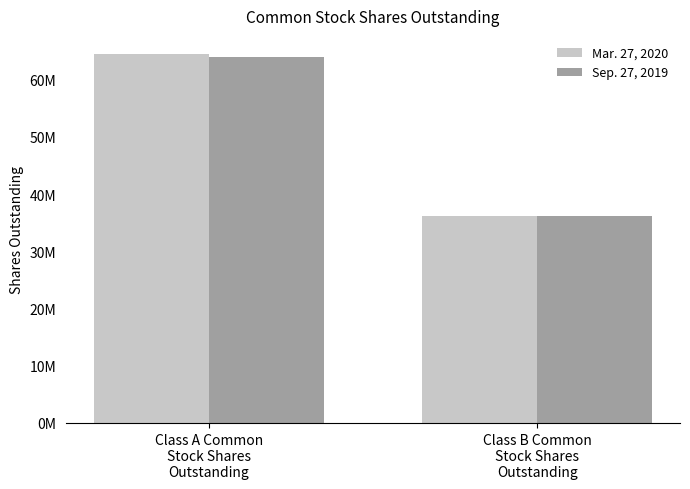

What are all the series names shown in the legend?

Mar. 27, 2020, Sep. 27, 2019